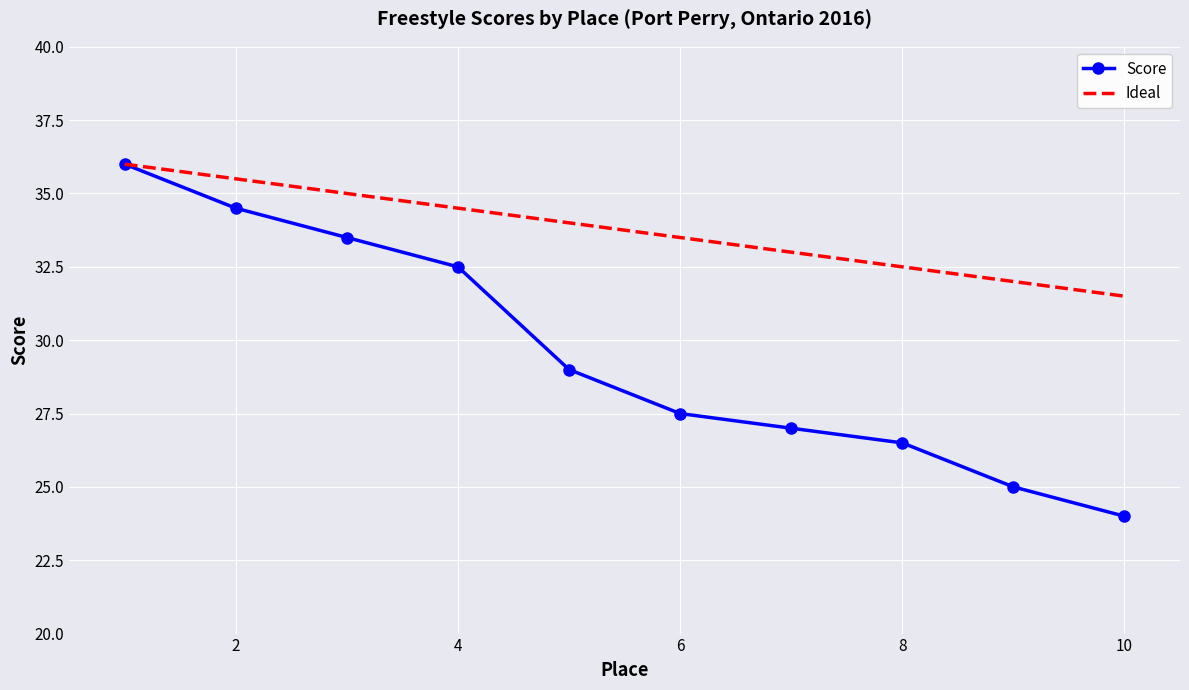

Which series has the widest spread of values?

Score